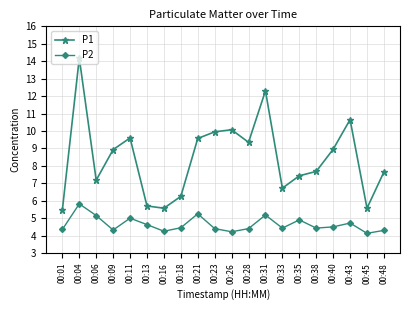

Which label corresponds to the largest value in the chart?

00:04